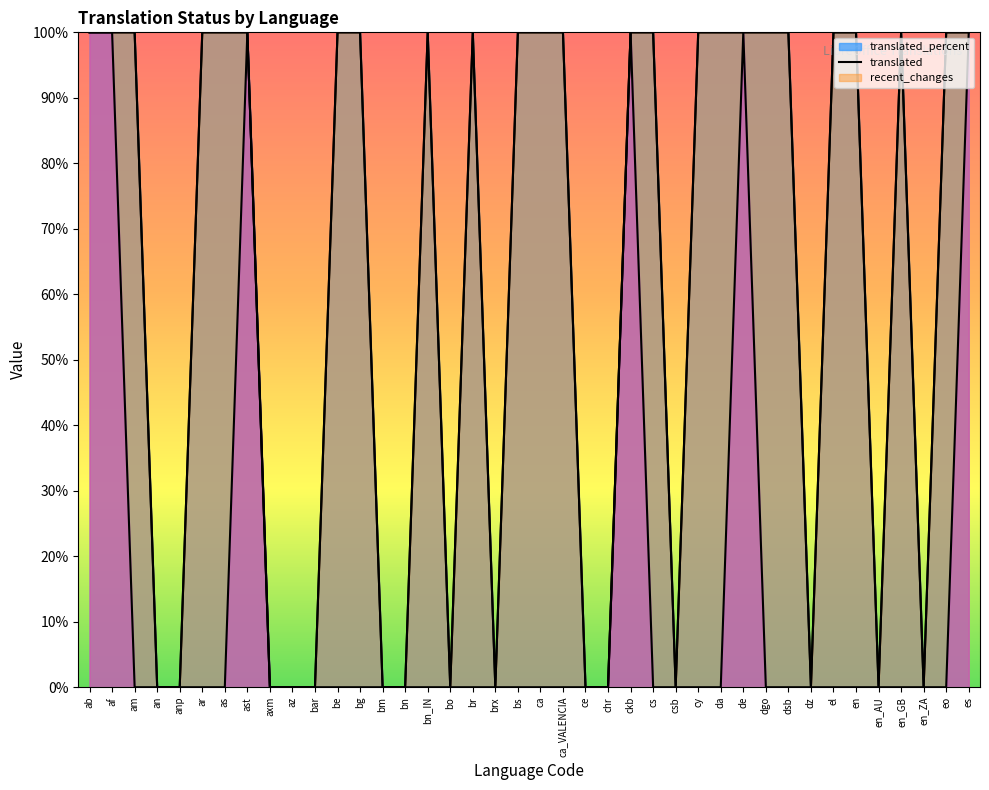

Which has a higher value, anp or ast?

ast